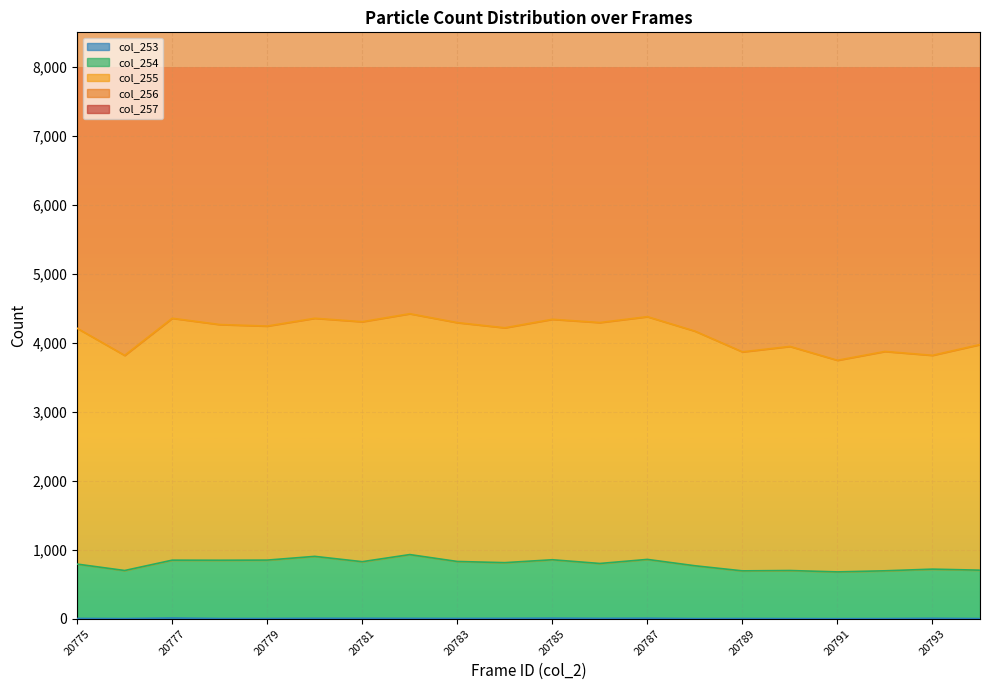

What is the sum of the col_254 values at 20775 and 20792?

1489